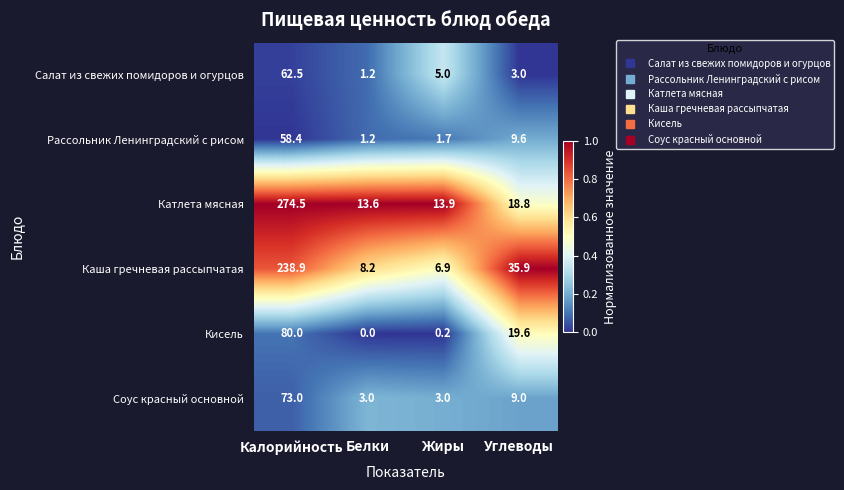

At how many categories does at least one series exceed 0?

4